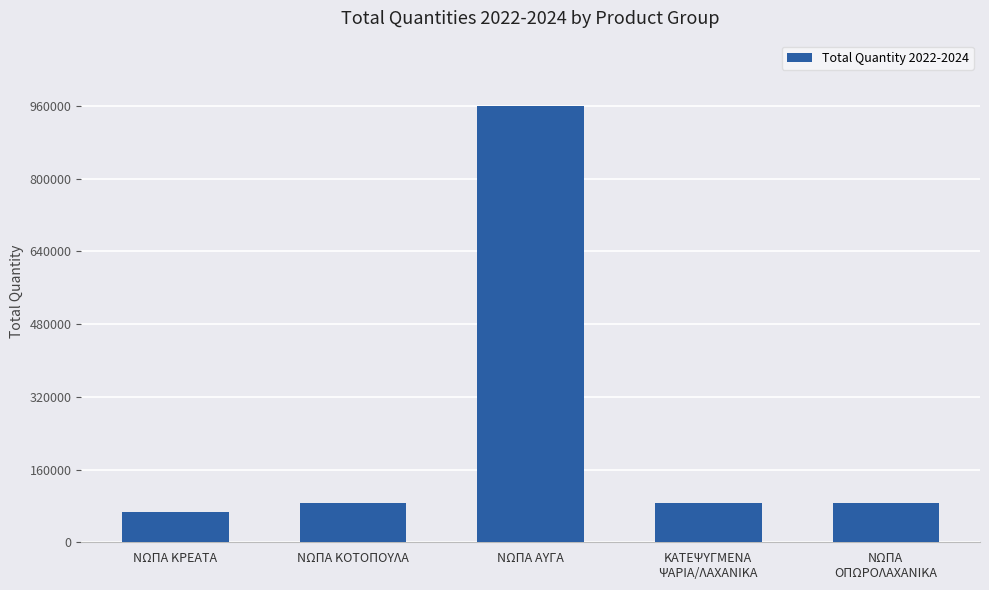

The chart shows a value of 65800 at ΝΩΠΑ ΚΡΕΑΤΑ. True or false?

True